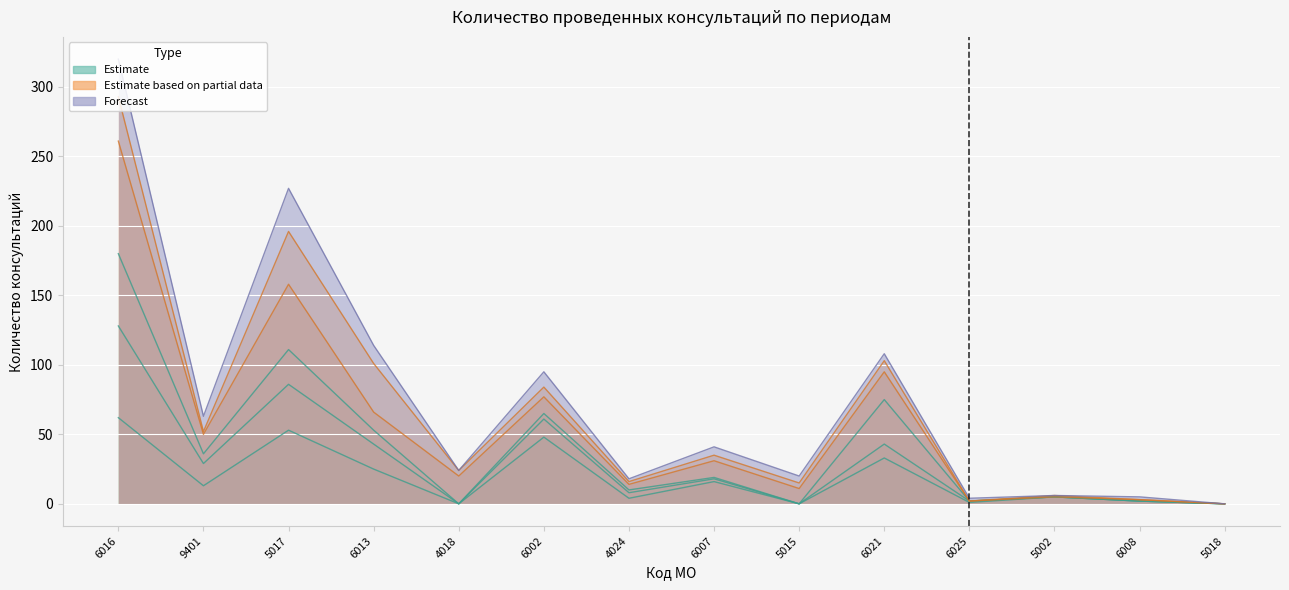

What is the label of the 9th point from the left?

5015